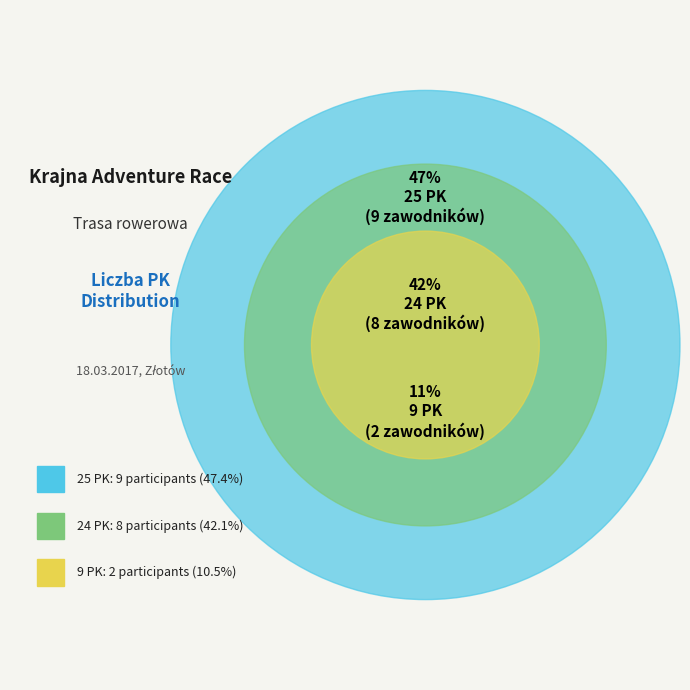

What percentage is NOT represented by 25 PK?

52.6%